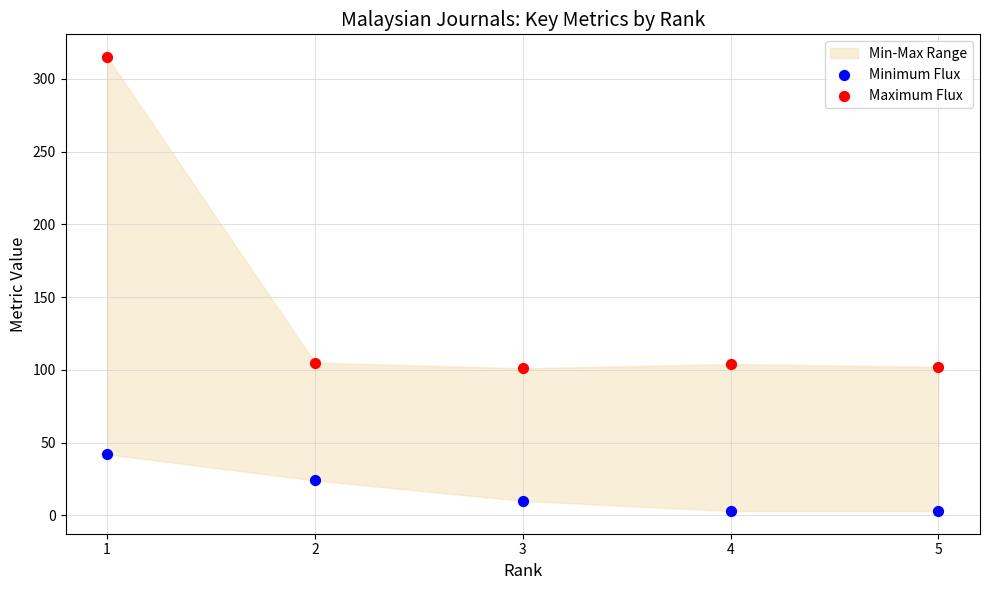

Which series has the largest Y range (max minus min)?

Maximum Flux